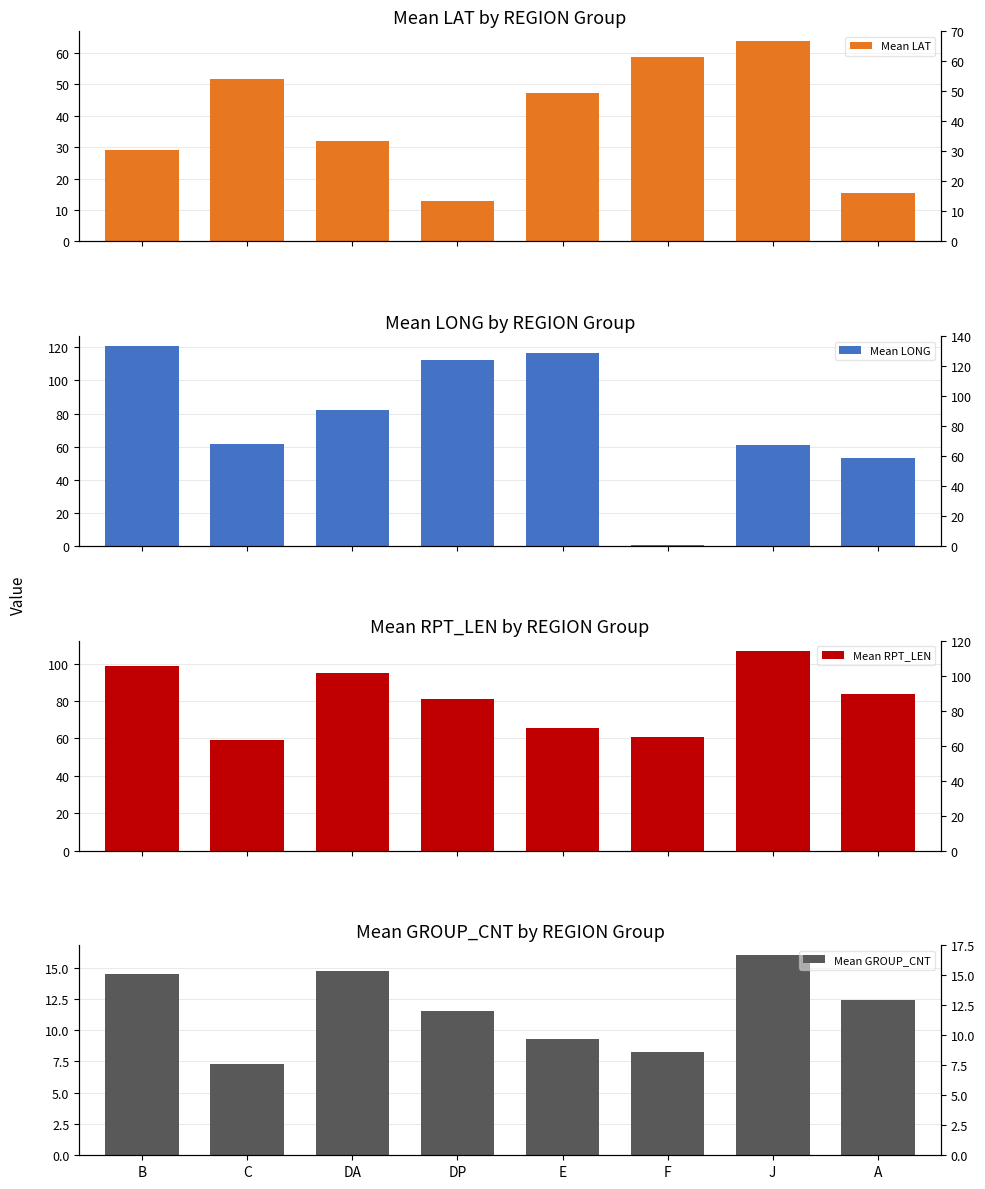

Reading right to left, what are all the values shown in this chart?

Mean LAT: A=15.5	J=63.7	F=58.8	E=47.3	DP=12.8	DA=32.0	C=51.6	B=29.0
Mean LONG: A=52.9	J=61.2	F=0.9	E=116.5	DP=112.3	DA=82.4	C=61.5	B=120.8
Mean RPT_LEN: A=83.6	J=107.0	F=60.6	E=65.3	DP=81.0	DA=95.2	C=59.0	B=98.5
Mean GROUP_CNT: A=12.4	J=16.0	F=8.2	E=9.3	DP=11.5	DA=14.8	C=7.3	B=14.5